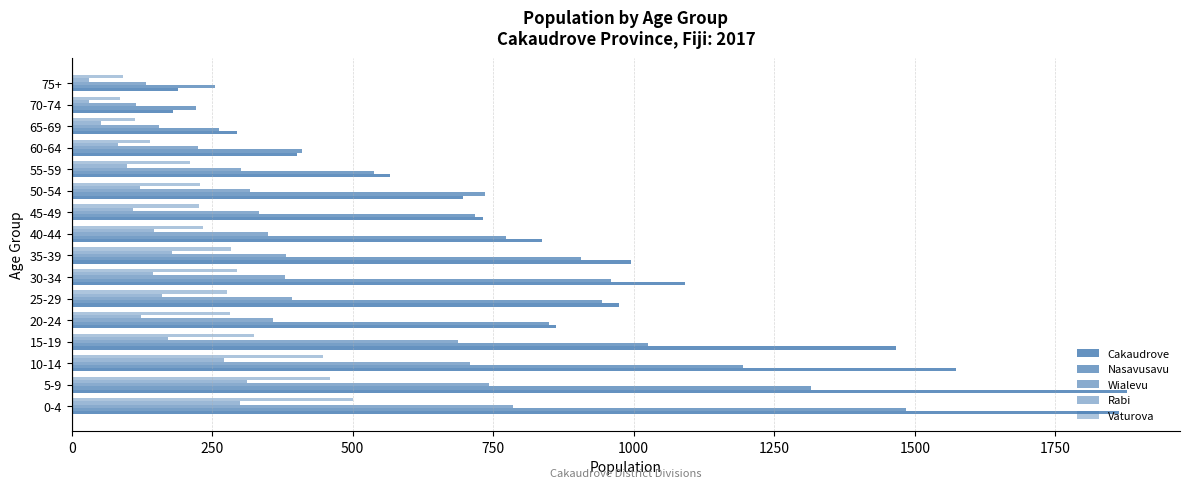

How many data points does each series have?

16